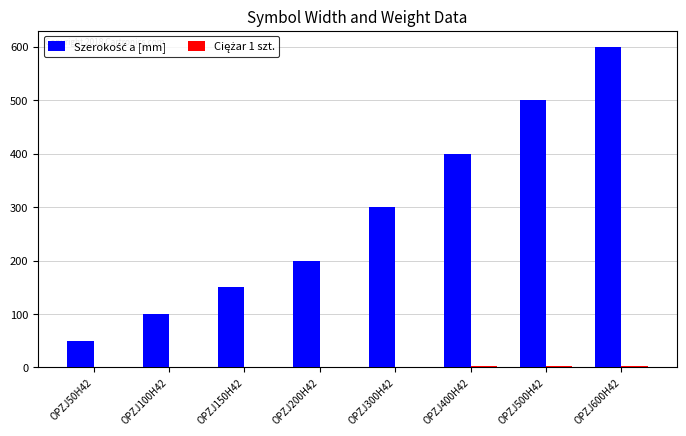

How many groups of bars are there?

8